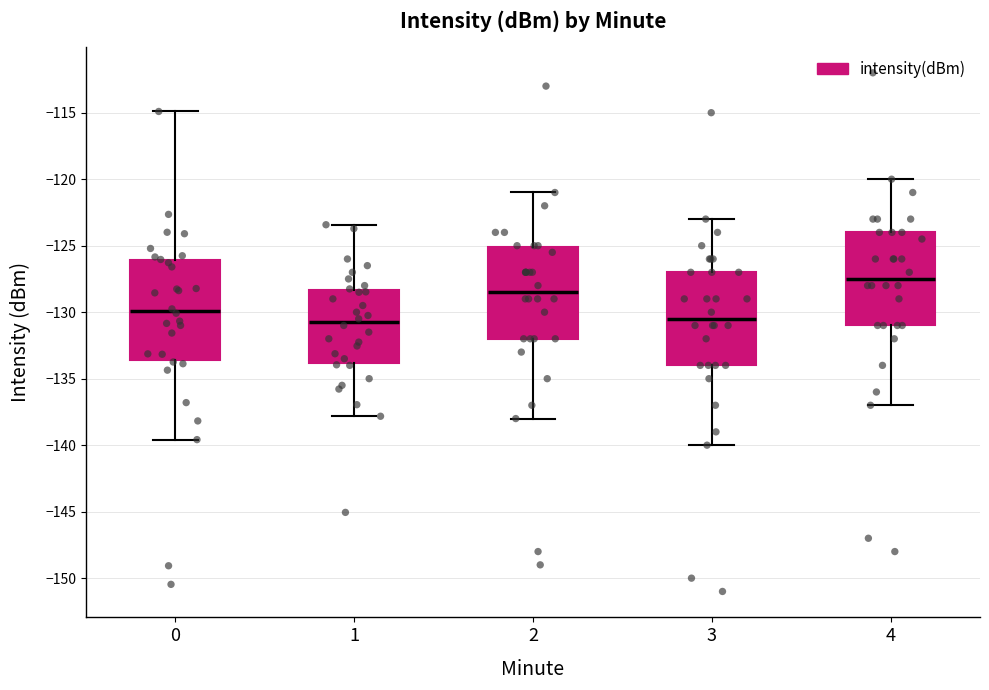

Which box is the tallest, from its lower edge to its upper edge?

0